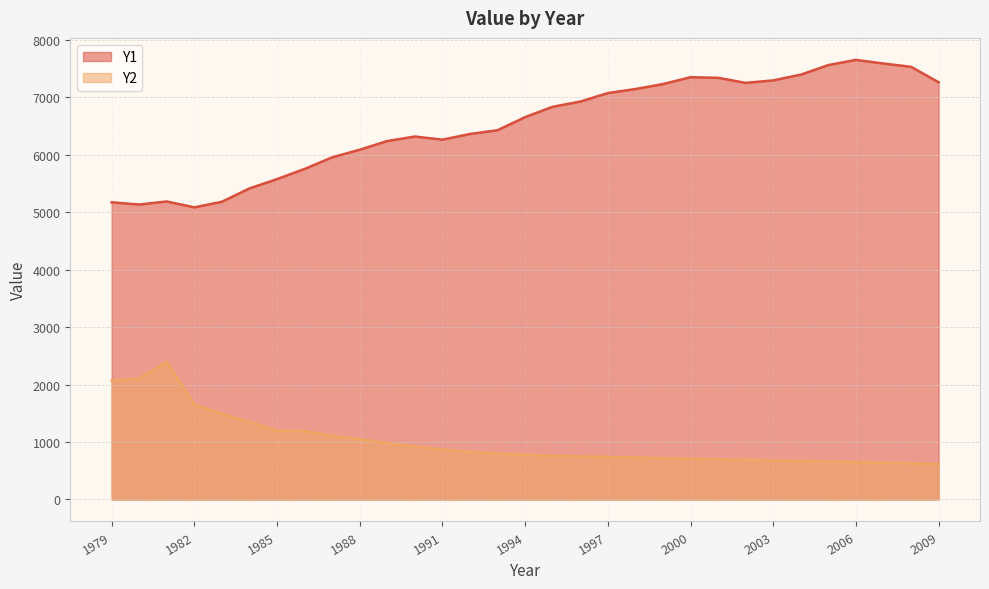

Which series changed the most between 1987 and 1988?

Y1